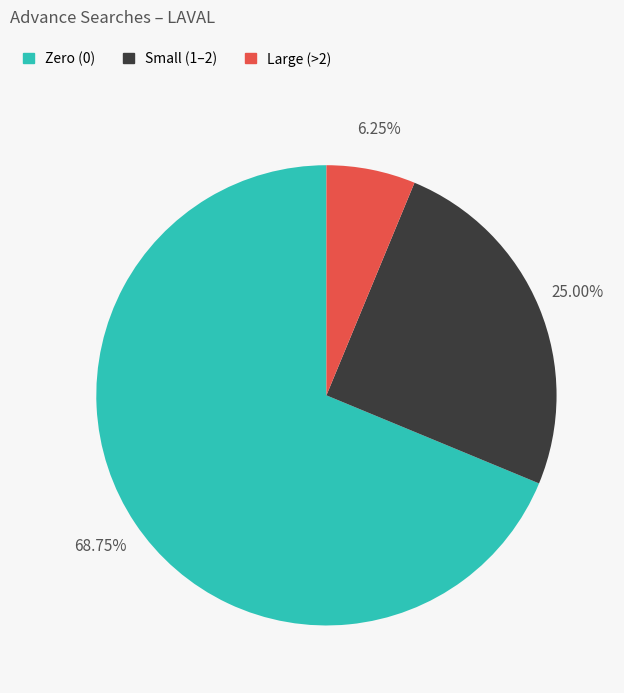

Does any single category account for the majority?

Yes